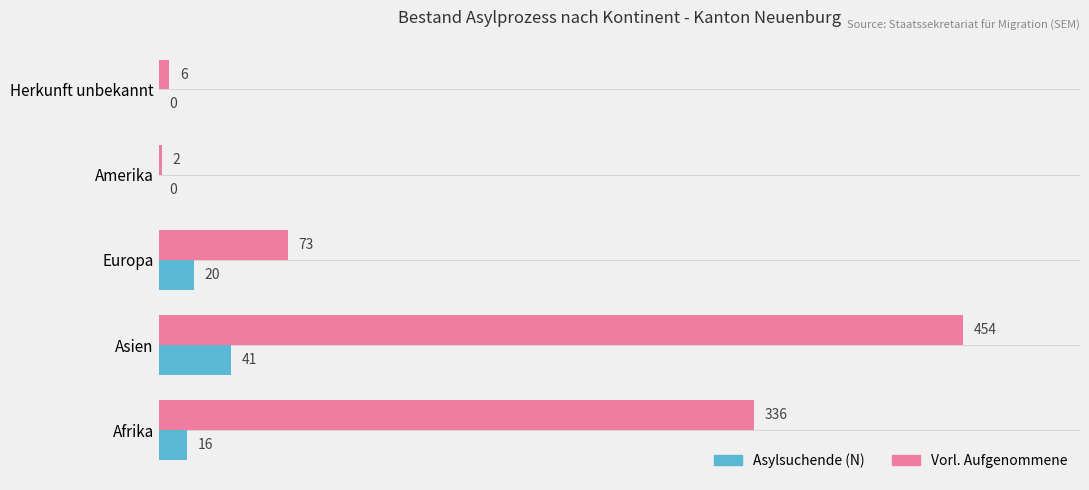

Which label corresponds to the largest value in the chart?

Asien